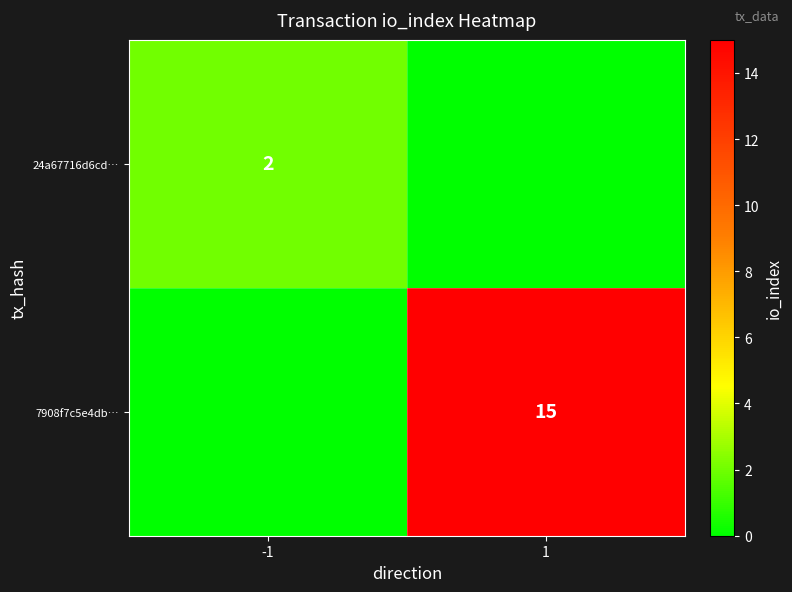

Is it true that 24a67716d6cd… equals 4 at -1?

False